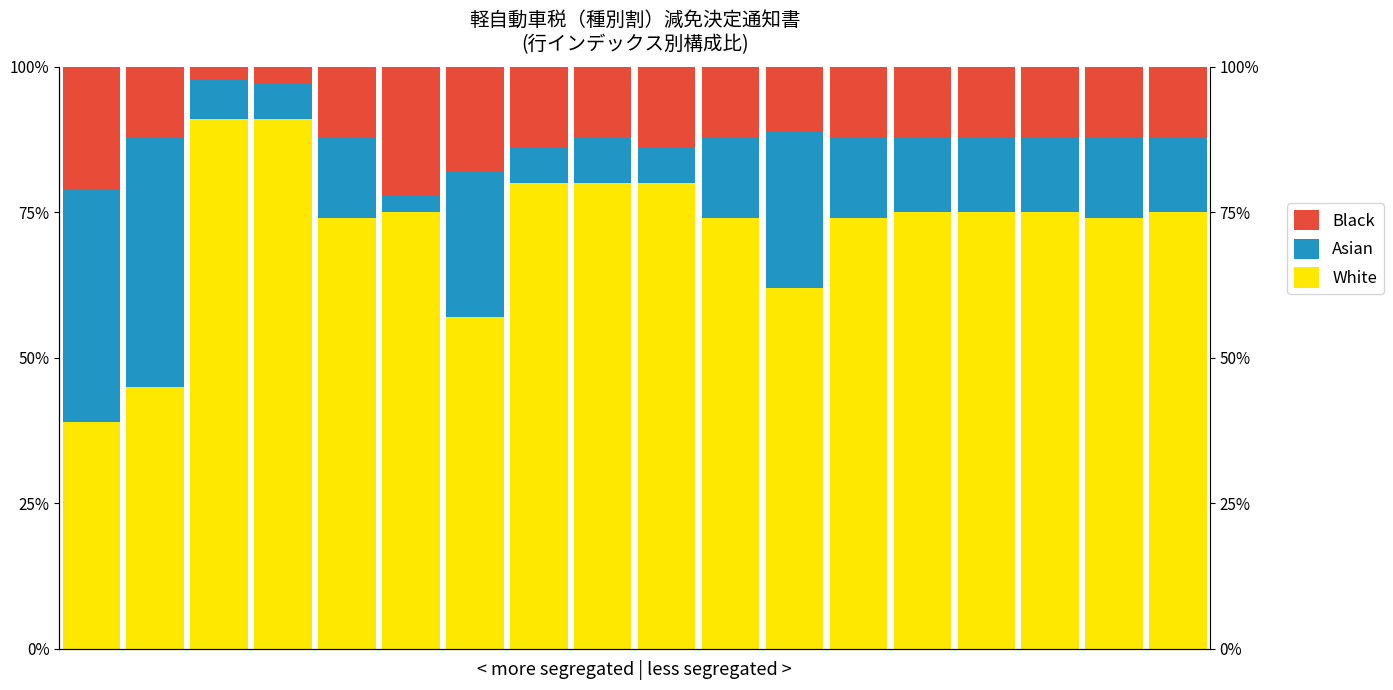

What is the value of the Asian bar at the 5th from the left?

14.0